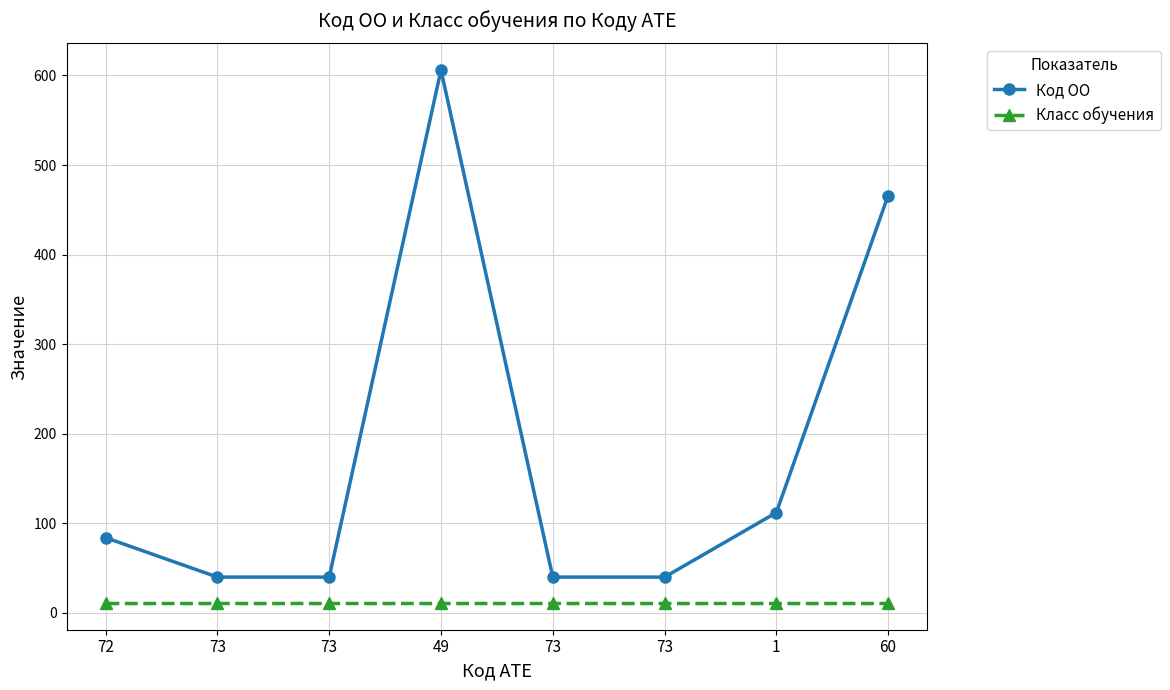

What is the sum of all Код ОО values?

1428